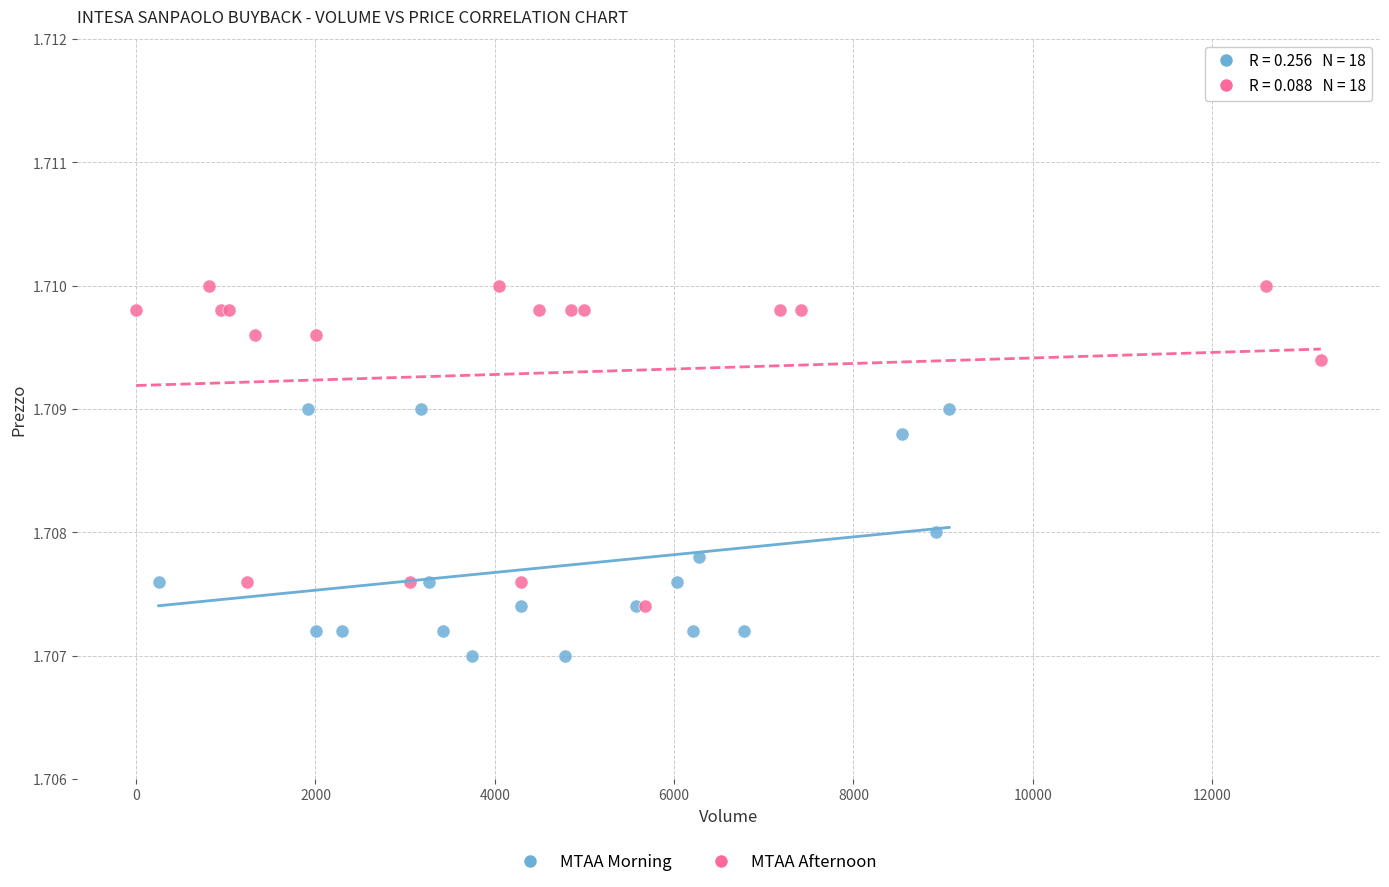

Which series reaches the maximum Y coordinate?

MTAA Afternoon